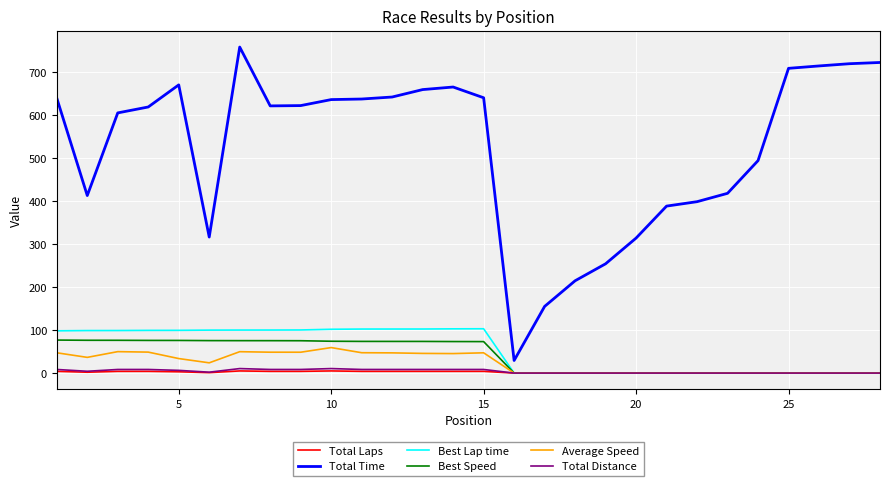

True or false: Total Time has more than 2 points higher than both neighbors.

True